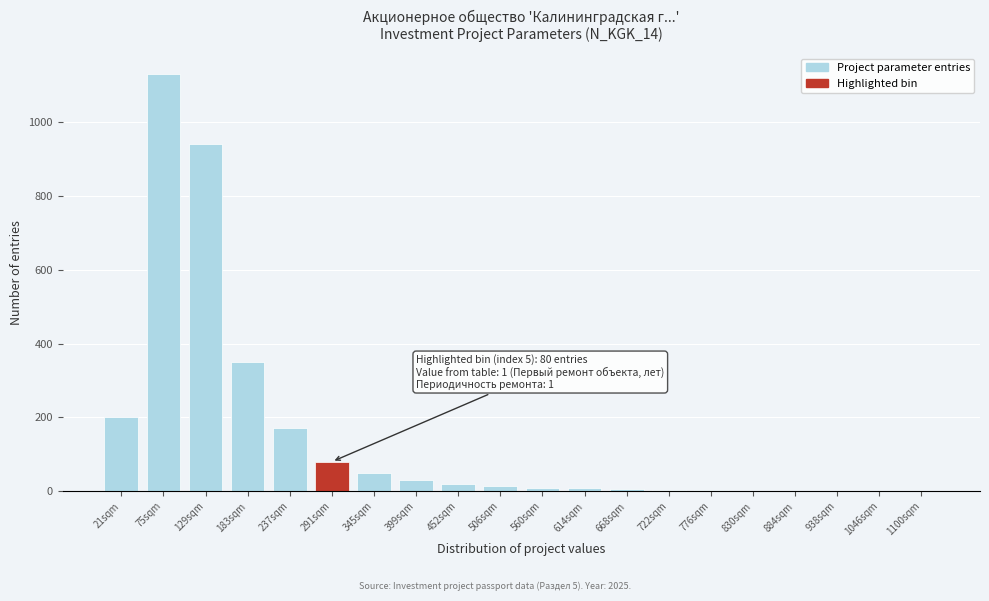

What is the maximum value shown in the chart?

1130